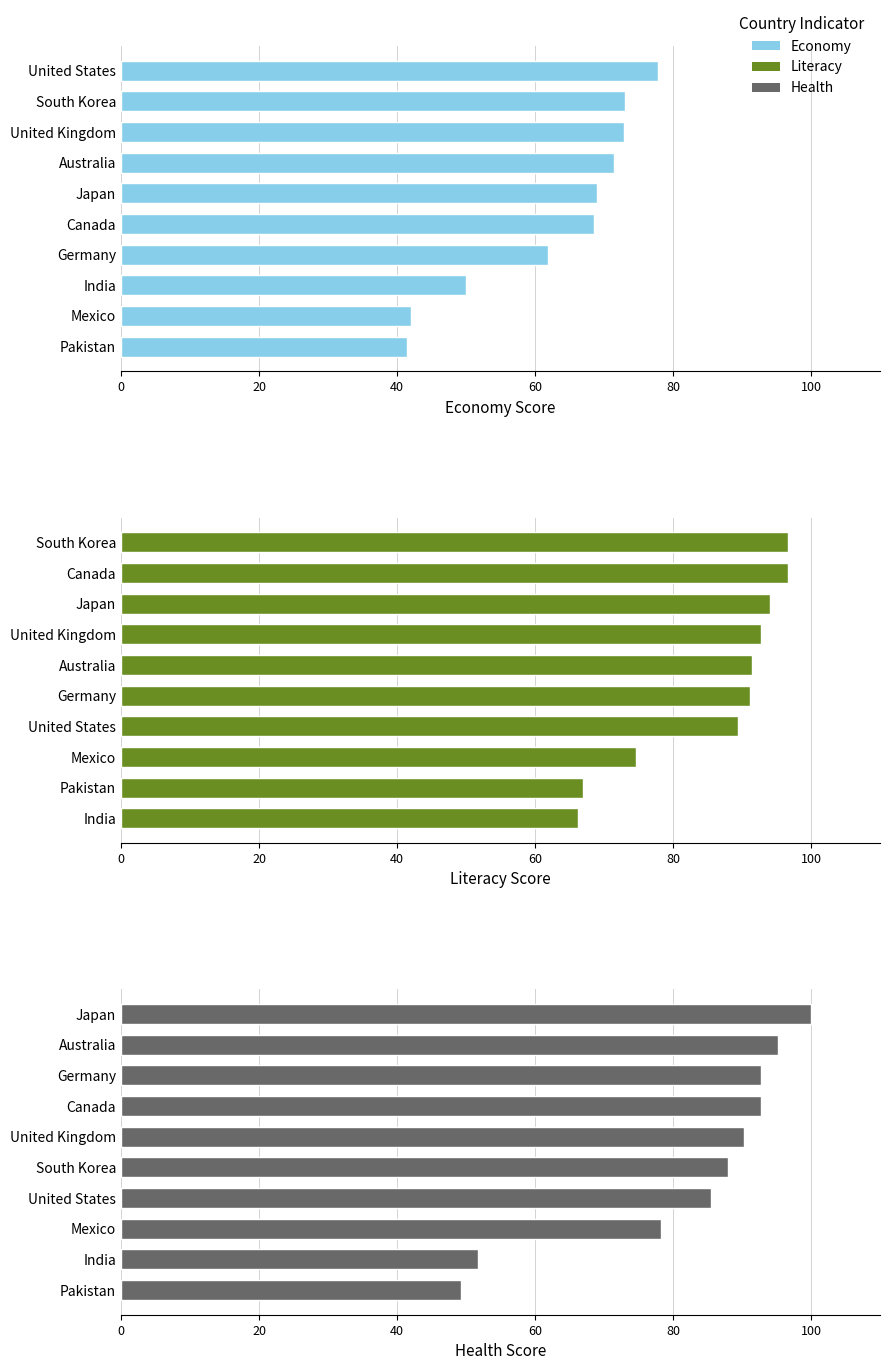

At how many categories does at least one series exceed 68?

8